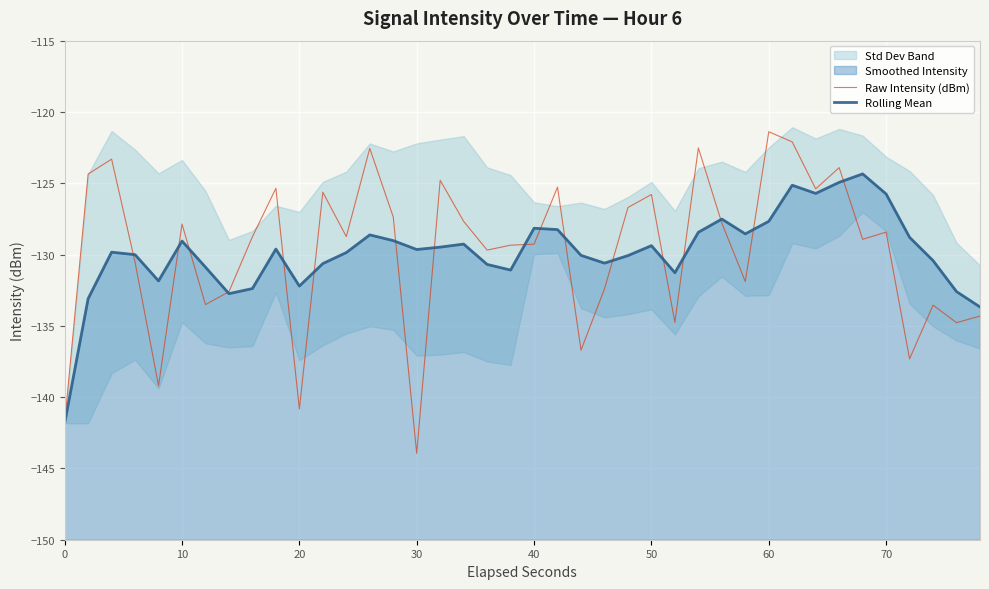

What is the value of the Rolling Mean point at the 39th from the left?

-132.6